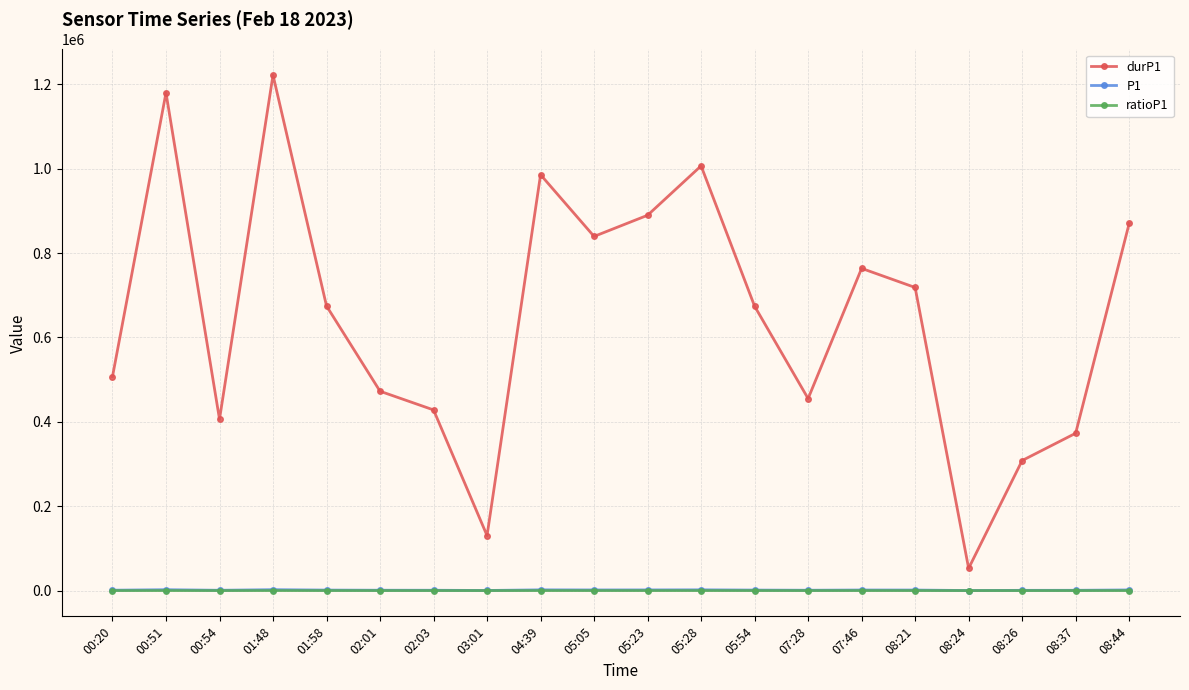

The value of durP1 at 05:23 is 587549.4. True or false?

False